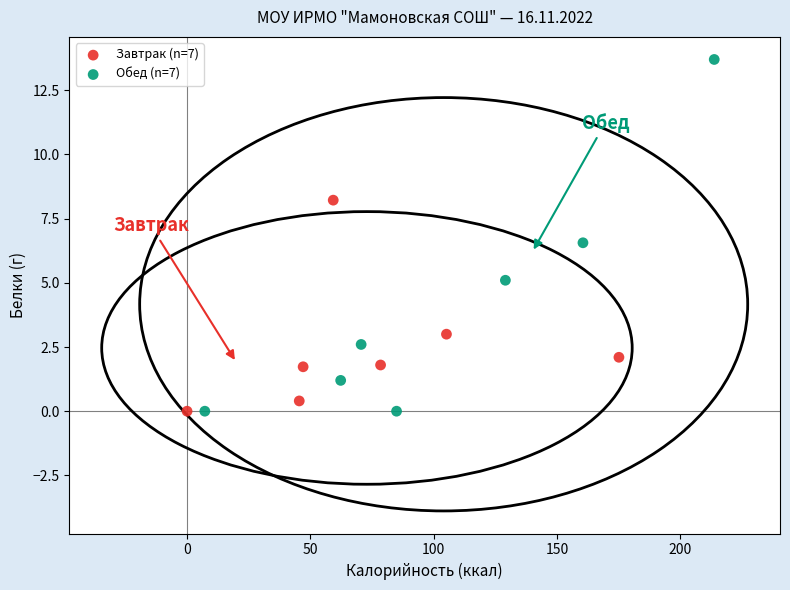

Which series has the widest spread of Y values?

Обед (n=7)